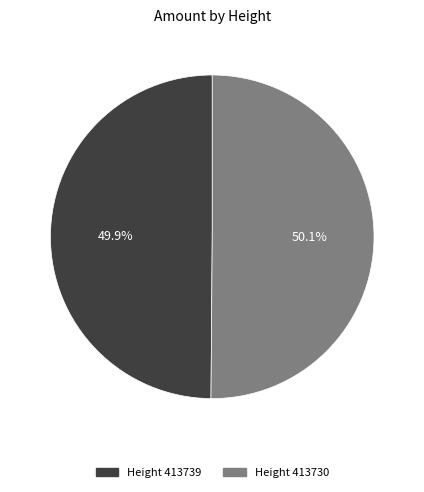

What percentage is NOT represented by Height 413730?

49.9%